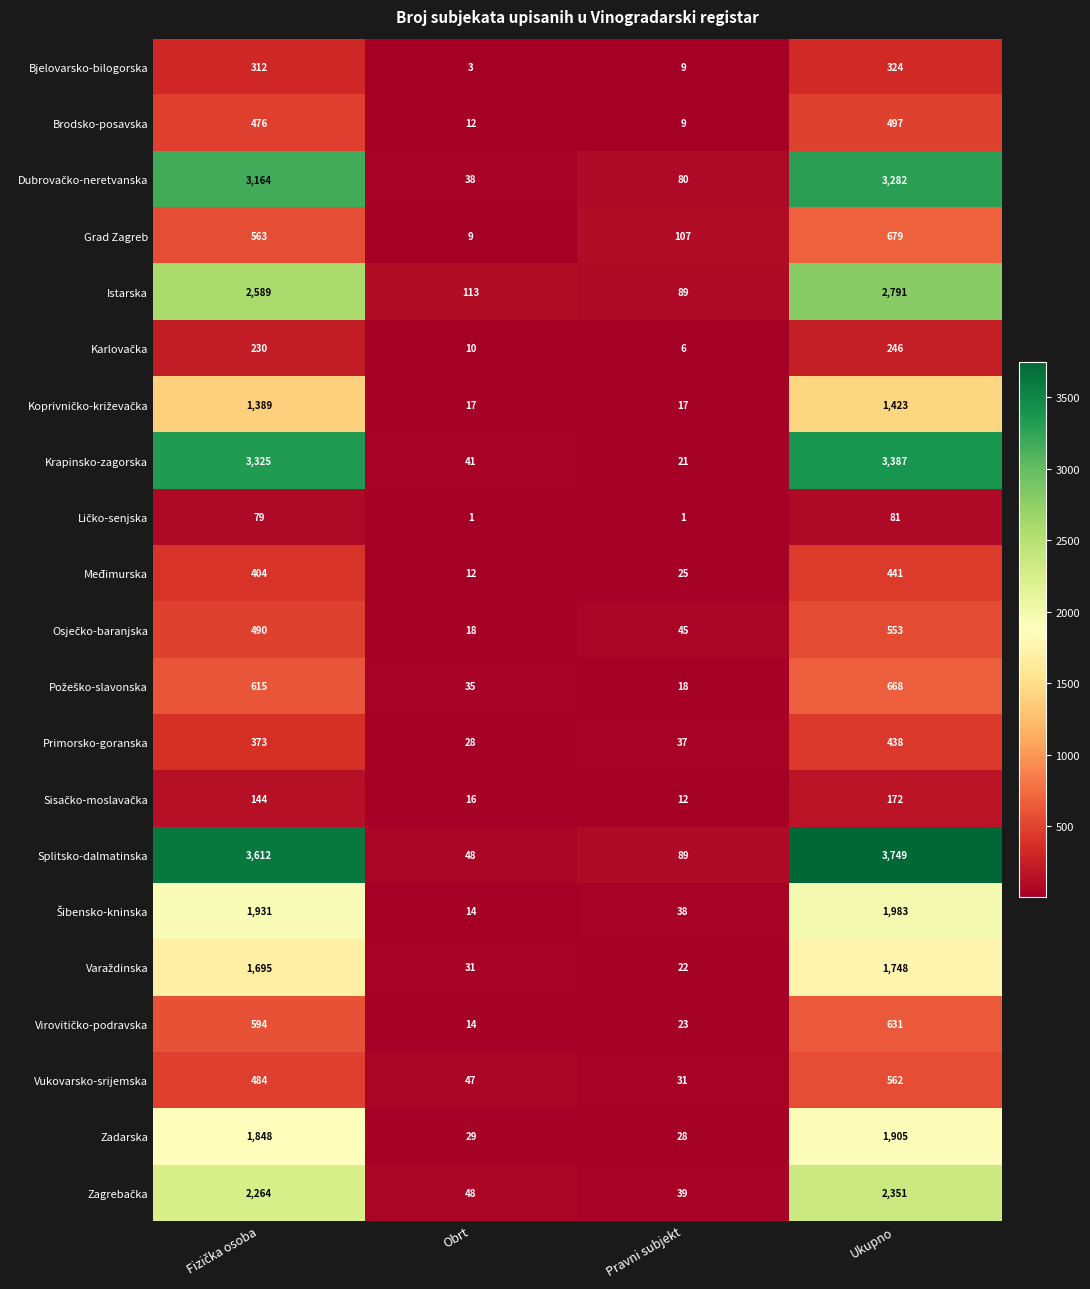

At which category is the sum across all series the highest?

Ukupno